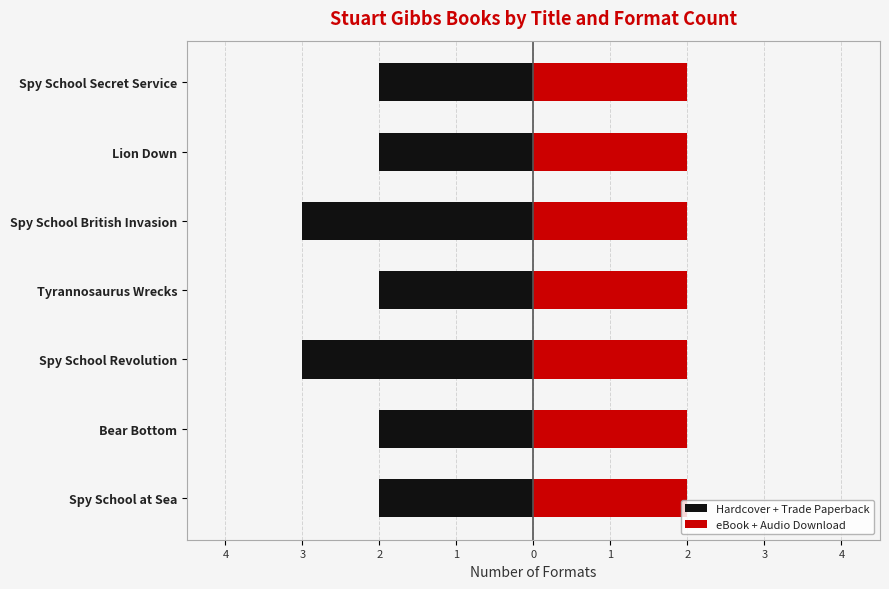

Which series changed the most between 0 and 1?

Hardcover + Trade Paperback